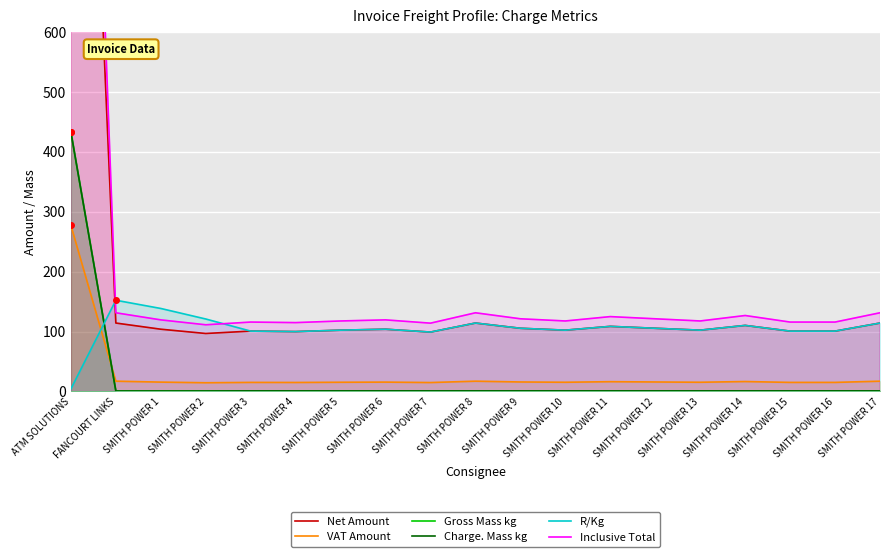

Which series has the widest spread of values?

Inclusive Total